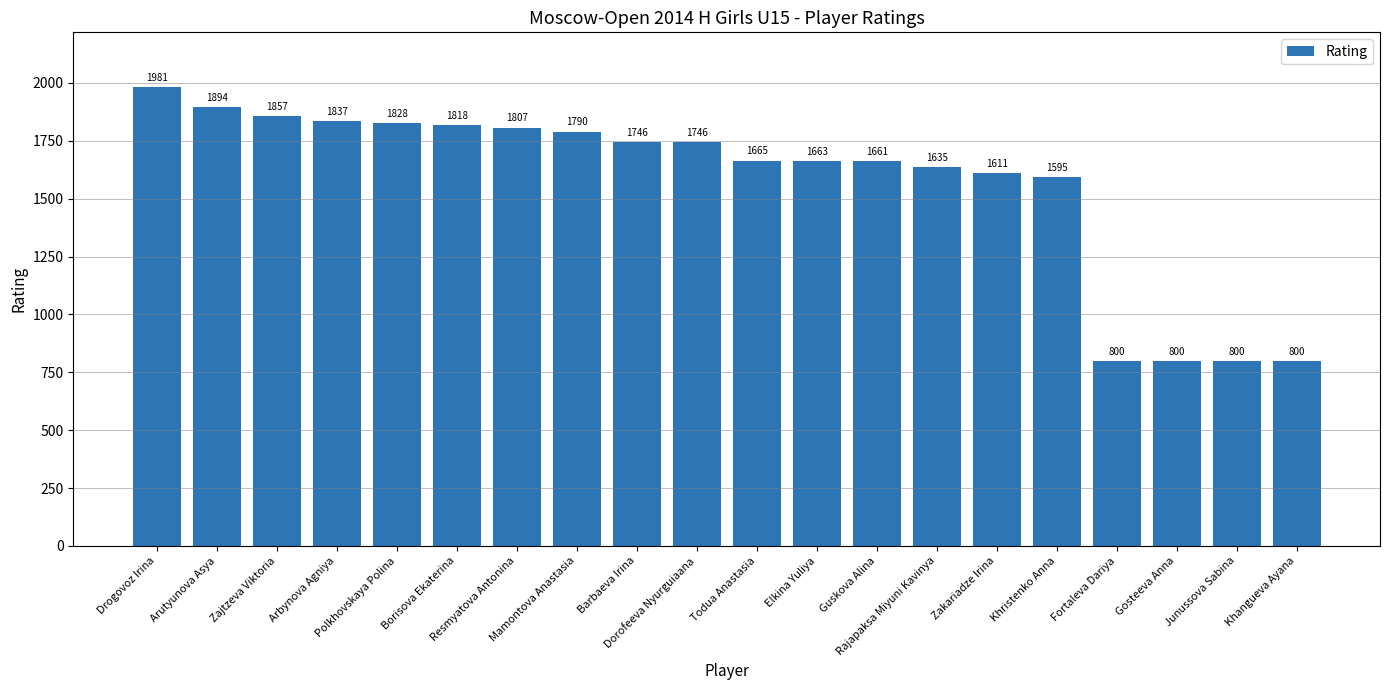

Approximately how many times larger is the value at Elkina Yuliya compared to Gosteeva Anna?

2.1